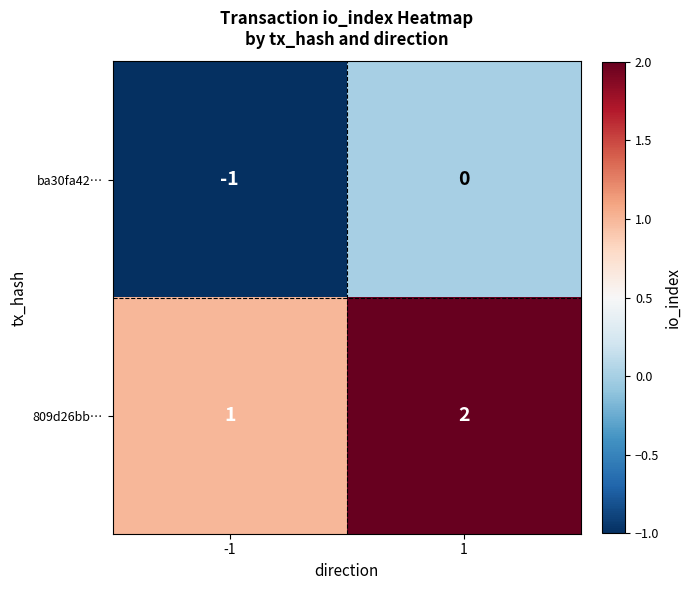

True or false: ba30fa42… has a value of -1 at -1.

True